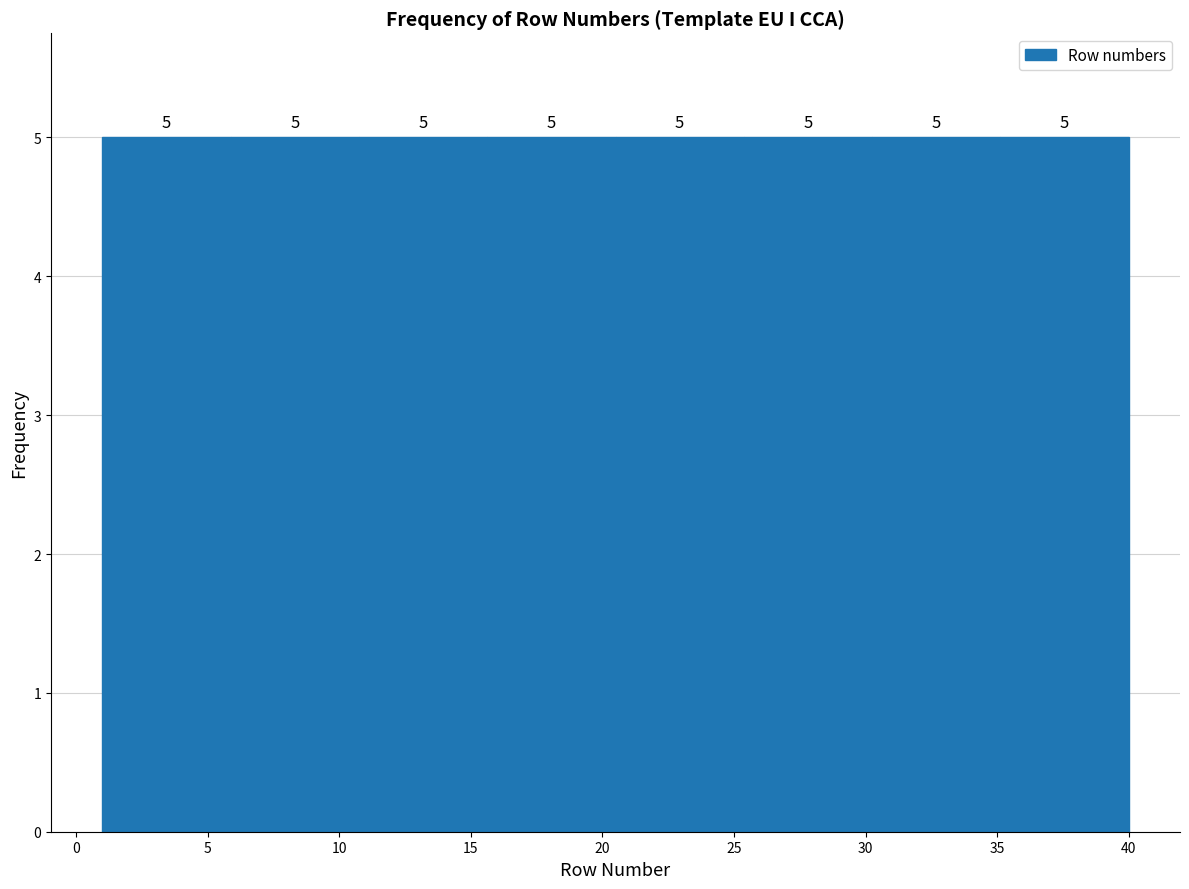

Reading left to right, list every bar in this chart as the range it spans on the x-axis followed by its height. The bar edges are not printed on the chart, so give them approximately, as read against the axis.

1.0 to 6.0: 5
6.0 to 11.0: 5
11.0 to 15.5: 5
15.5 to 20.5: 5
20.5 to 25.5: 5
25.5 to 30.5: 5
30.5 to 35.0: 5
35.0 to 40.0: 5